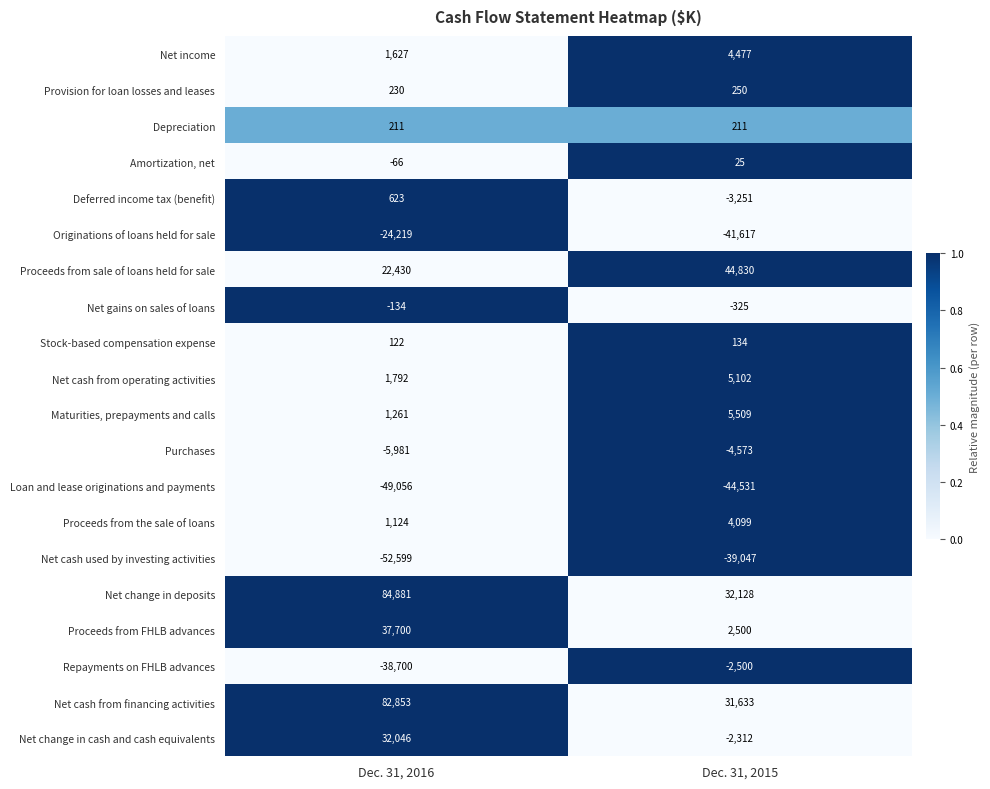

What is the spread (max minus min) of values at Dec. 31, 2015?

89361